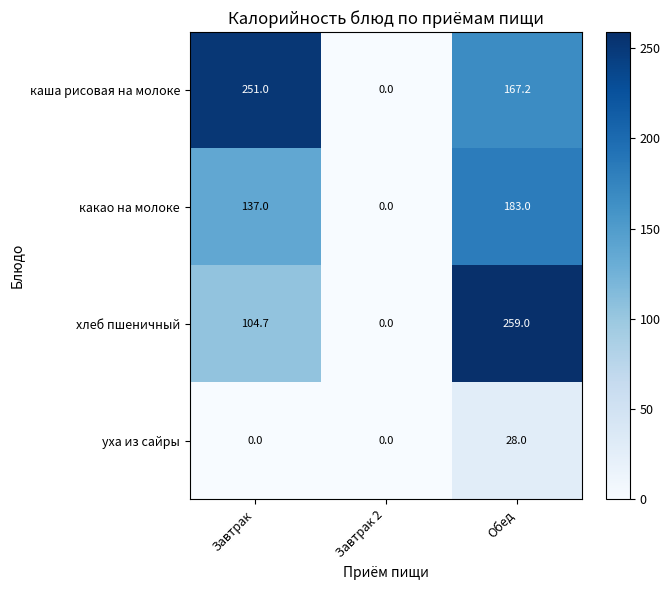

What is the maximum value shown in the chart?

259.0